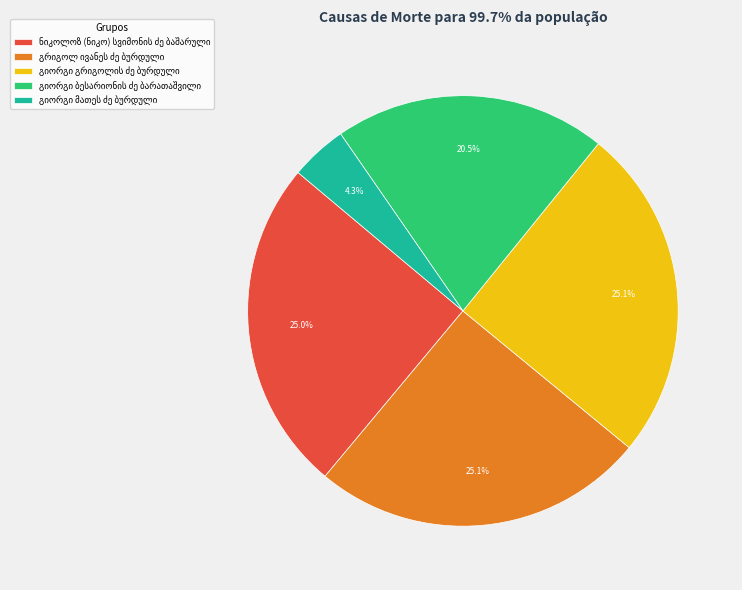

Is there a majority slice in this chart?

No